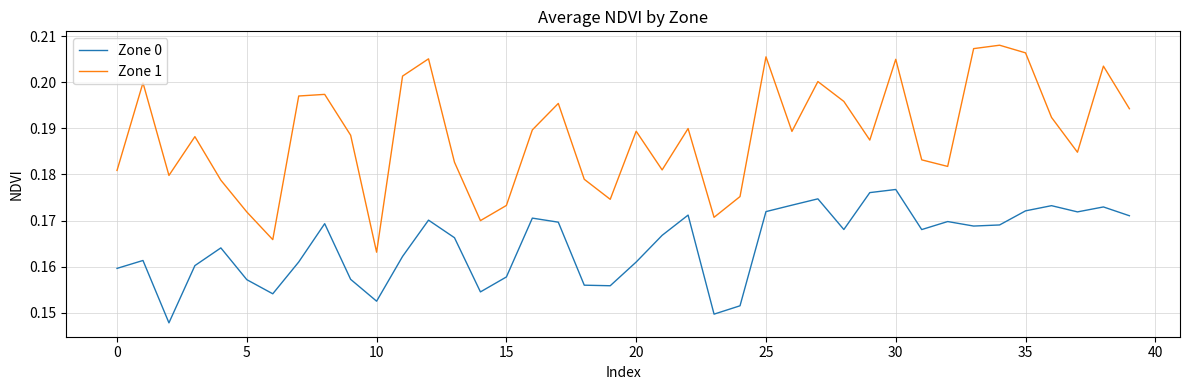

At how many categories does at least one series exceed 0?

40